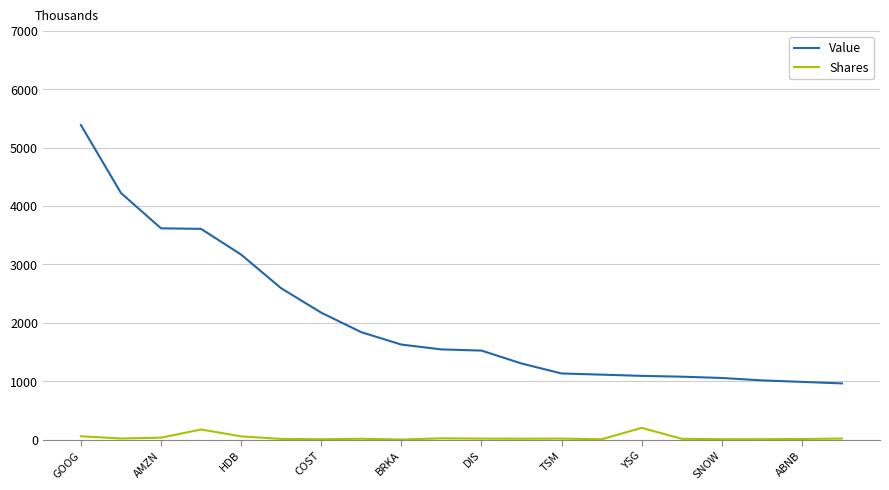

Which series has the largest total across all categories?

Value